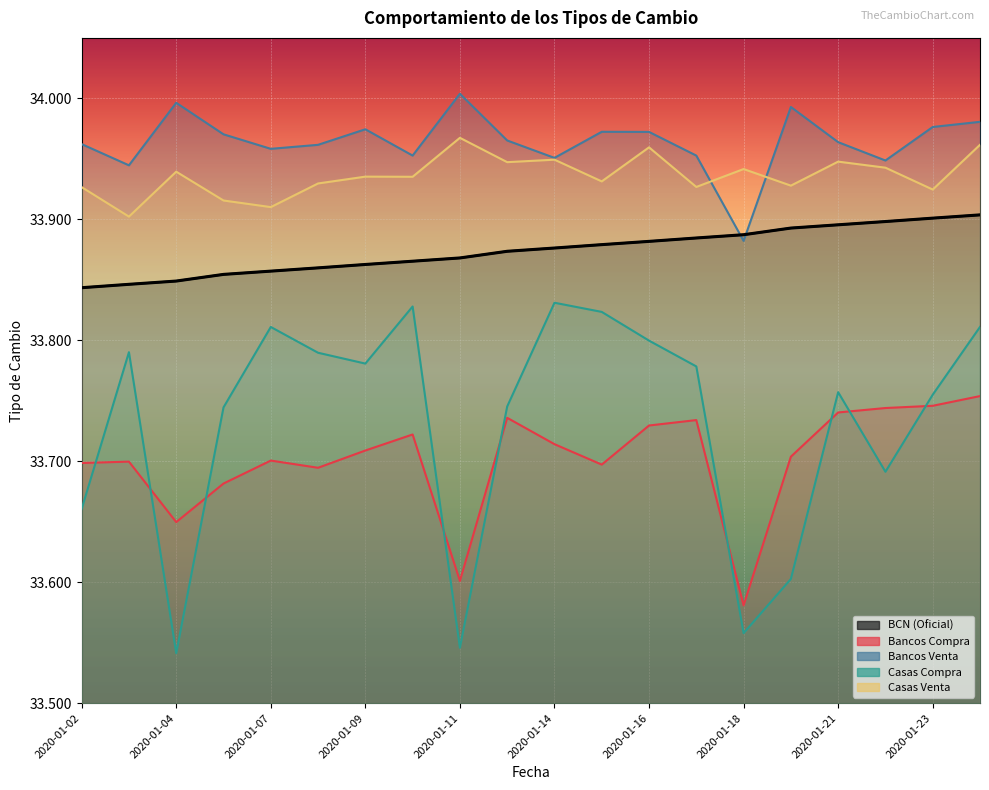

Reading right to left, list all the values displayed in this chart.

BCN (Oficial): 33.9	33.9	33.9	33.9	33.9	33.9	33.9	33.9	33.9	33.9	33.9	33.9	33.9	33.9	33.9	33.9	33.9	33.8	33.8	33.8
Bancos Compra: 33.8	33.7	33.7	33.7	33.7	33.6	33.7	33.7	33.7	33.7	33.7	33.6	33.7	33.7	33.7	33.7	33.7	33.6	33.7	33.7
Bancos Venta: 34.0	34.0	33.9	34.0	34.0	33.9	34.0	34.0	34.0	34.0	34.0	34.0	34.0	34.0	34.0	34.0	34.0	34.0	33.9	34.0
Casas Compra: 33.8	33.8	33.7	33.8	33.6	33.6	33.8	33.8	33.8	33.8	33.7	33.5	33.8	33.8	33.8	33.8	33.7	33.5	33.8	33.7
Casas Venta: 34.0	33.9	33.9	33.9	33.9	33.9	33.9	34.0	33.9	33.9	33.9	34.0	33.9	33.9	33.9	33.9	33.9	33.9	33.9	33.9